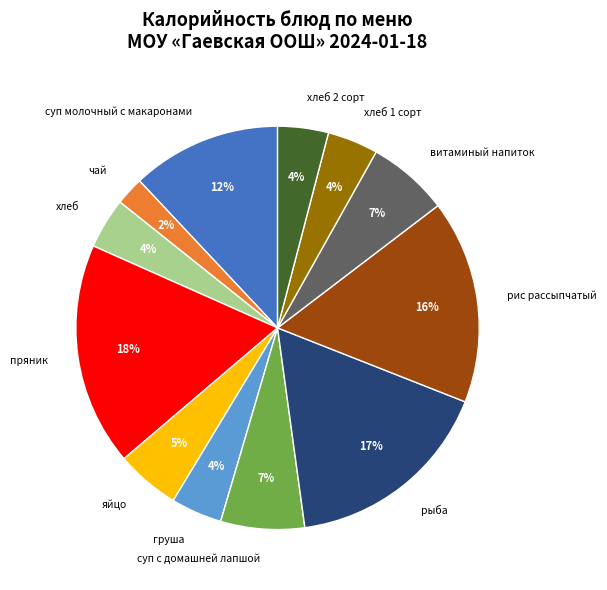

Which category has the smallest portion of the pie?

чай